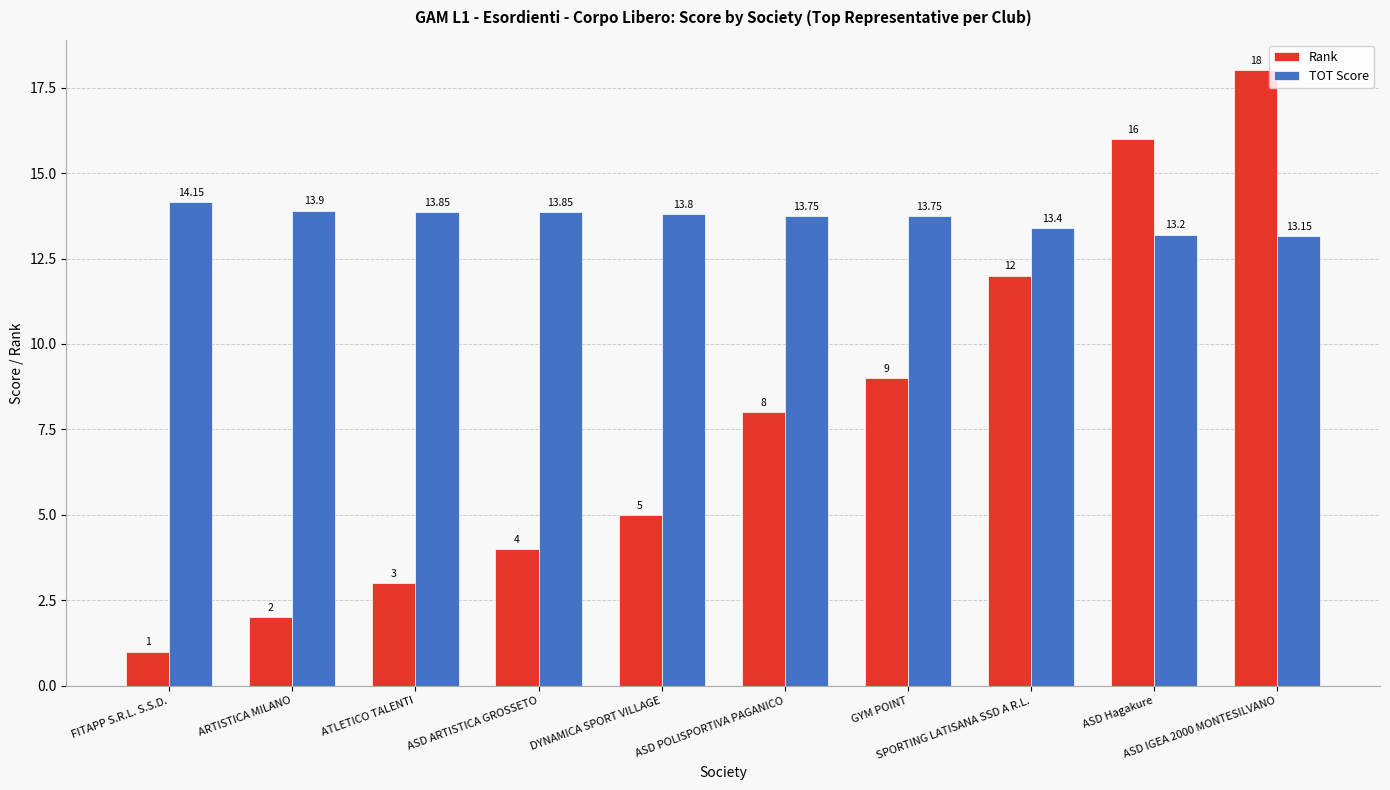

What is the value of the Rank bar at the 1st from the left?

1.0